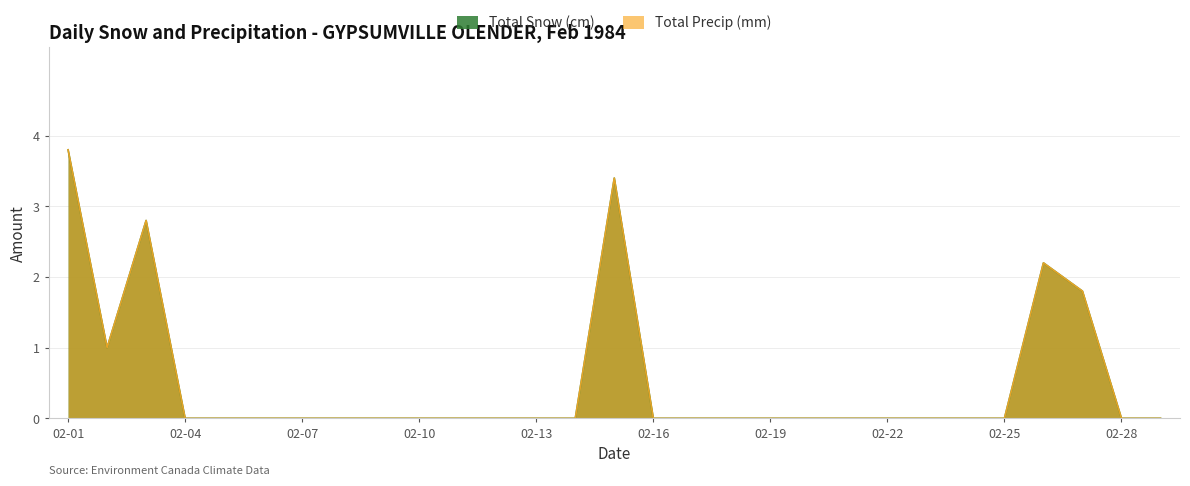

At how many categories does at least one series exceed 3?

2